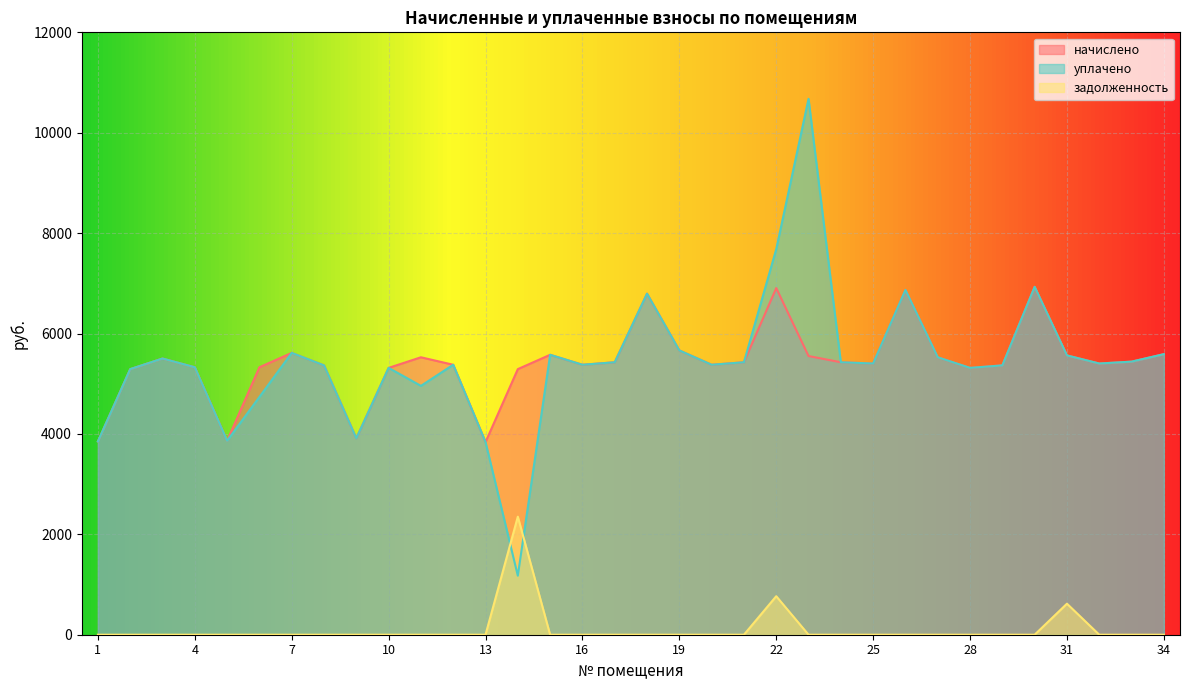

What are all the series names shown in the legend?

начислено, уплачено, задолженность